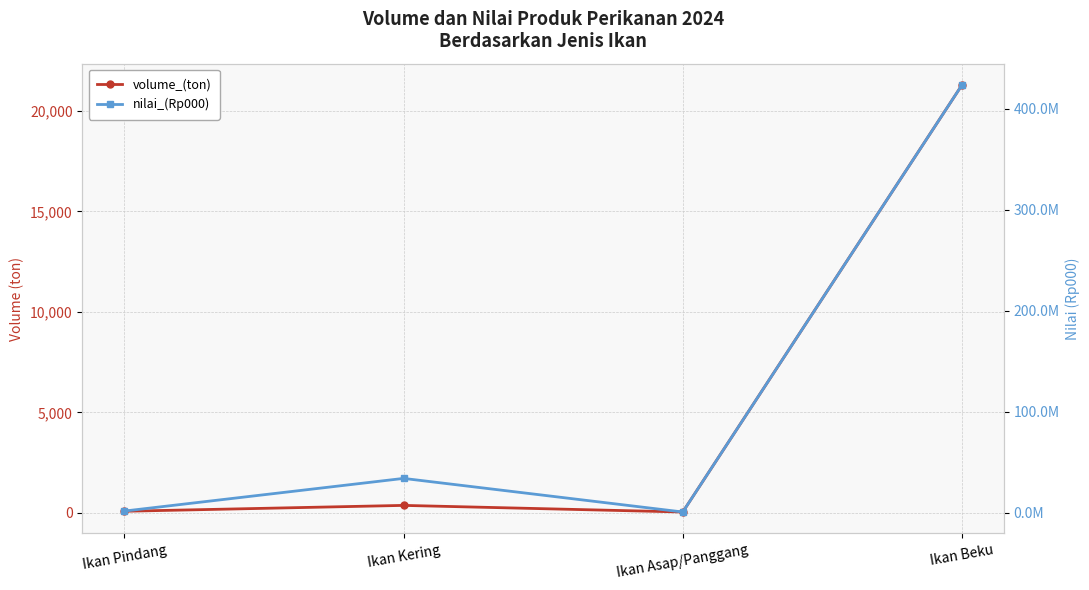

What is the label of the 2nd point from the left?

Ikan Kering